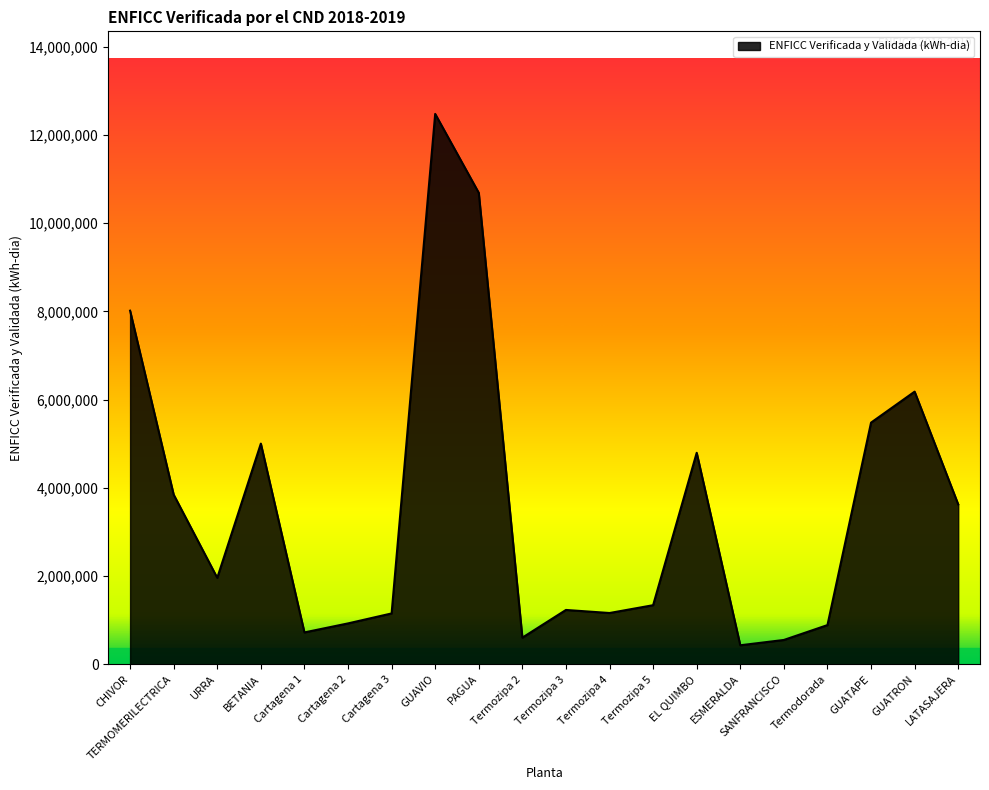

Approximately how many times larger is the value at Termozipa 3 compared to ESMERALDA?

2.8